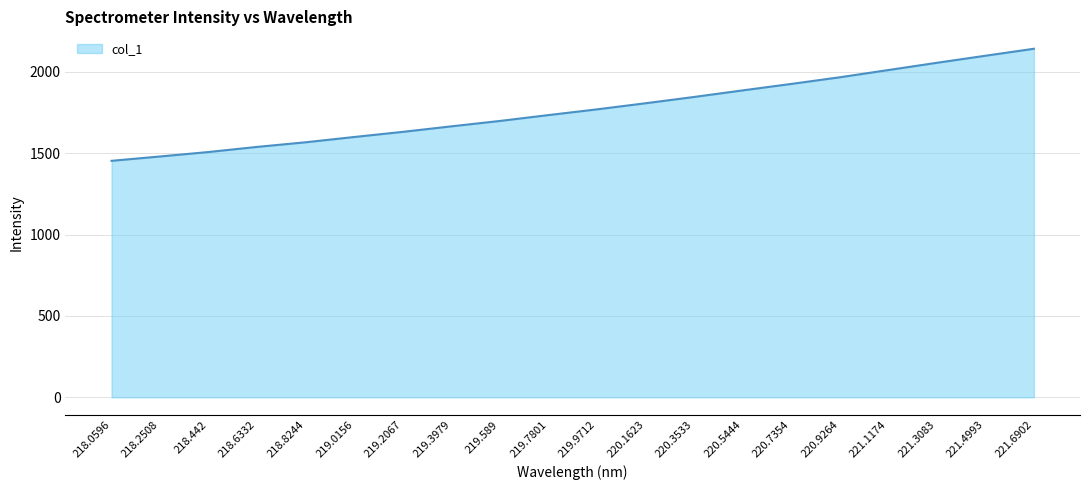

What value does the data have at 220.1623?

1806.6